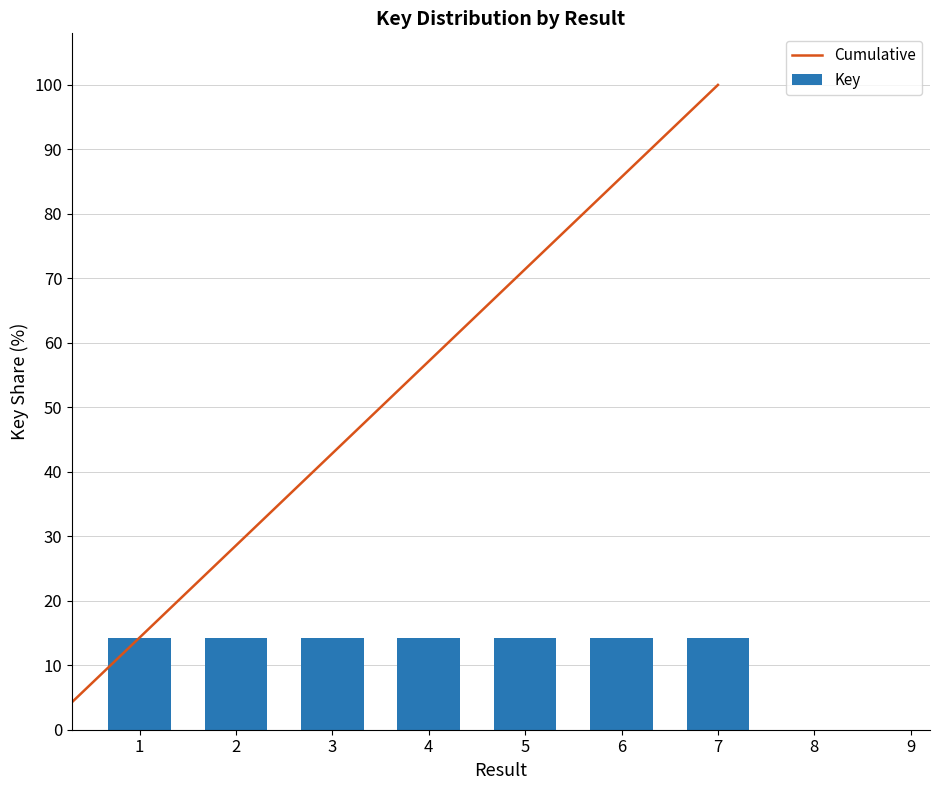

What is the value of the 2nd bar from the left?

14.3